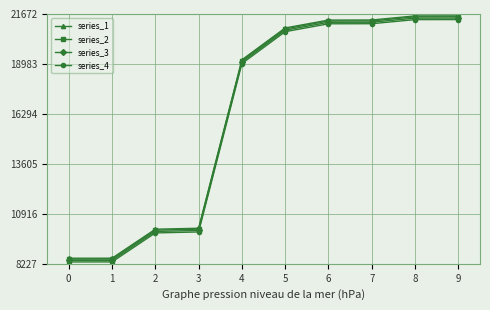

How many values in the series_1 series are below 20921?

5